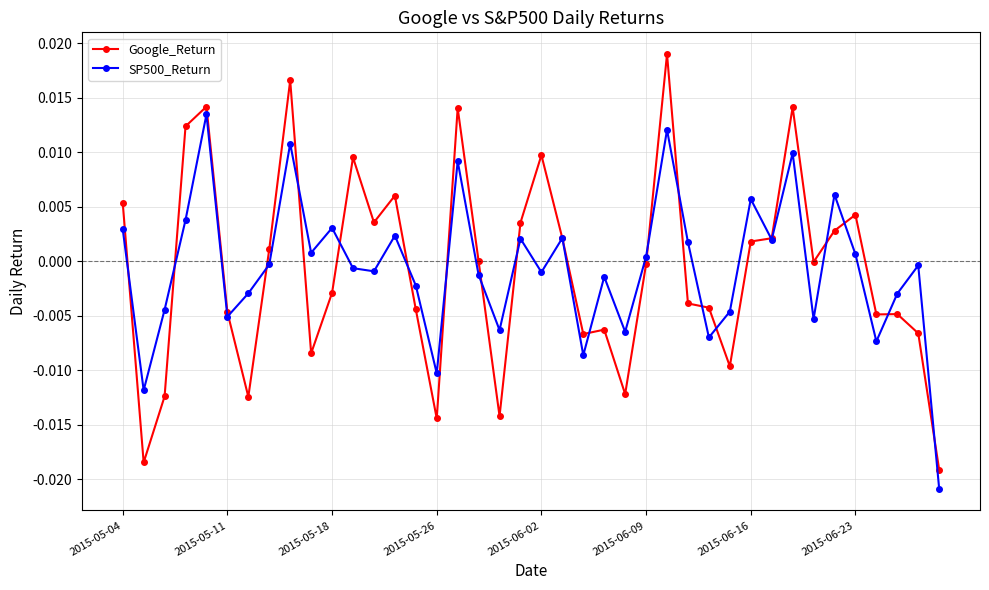

True or false: SP500_Return has more than 1 interior local peaks.

True